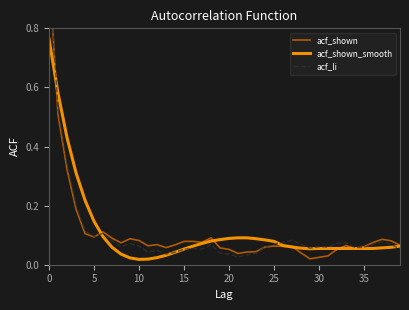

Between 16 and 34, which series saw the biggest shift?

acf_shown